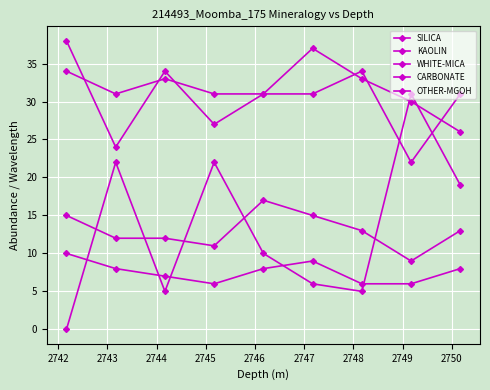

True or false: OTHER-MGOH and SILICA intersect in this chart.

False